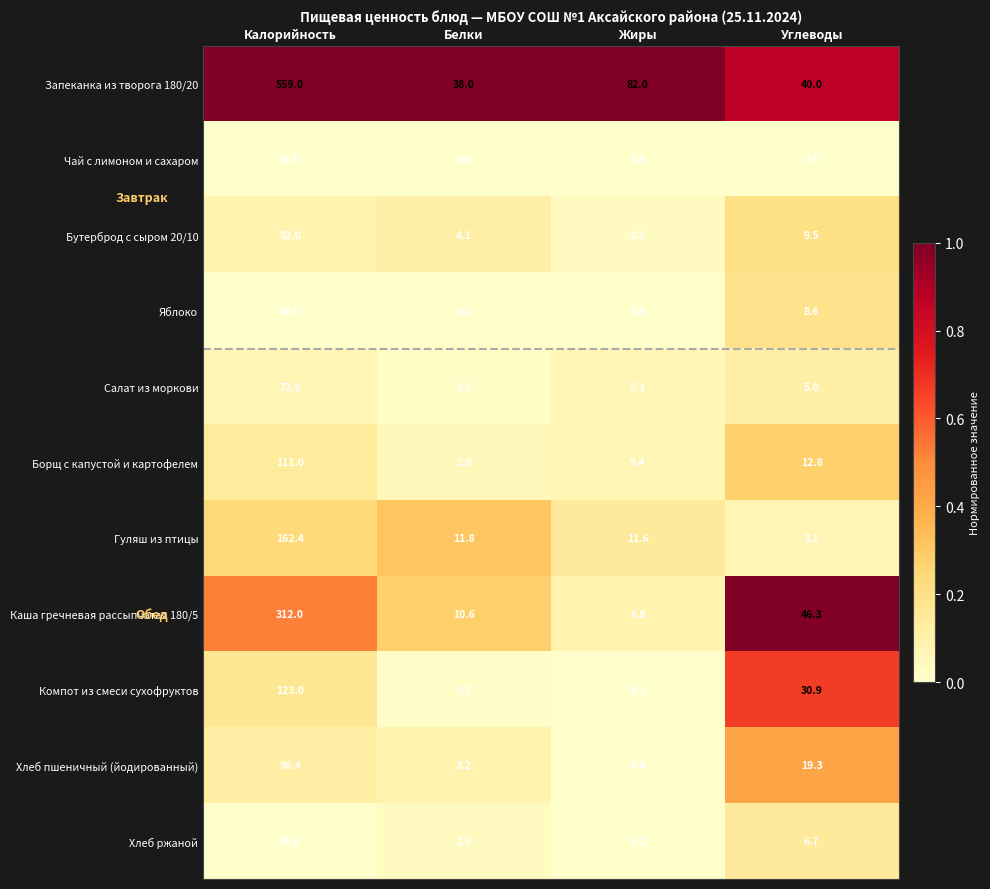

What is the maximum value shown in the chart?

559.0